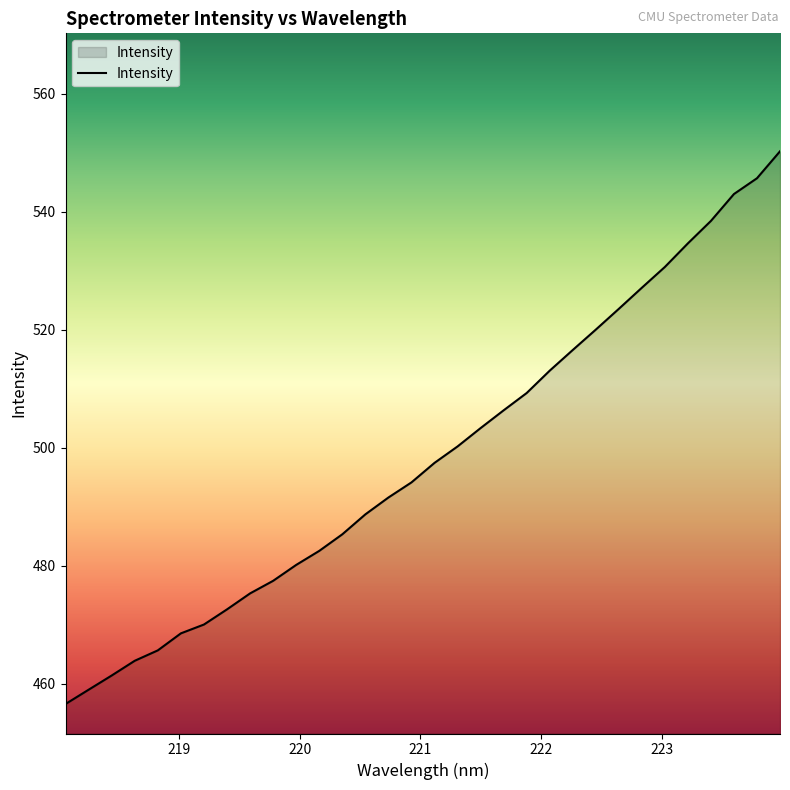

What is the difference between the maximum and minimum values?

93.7